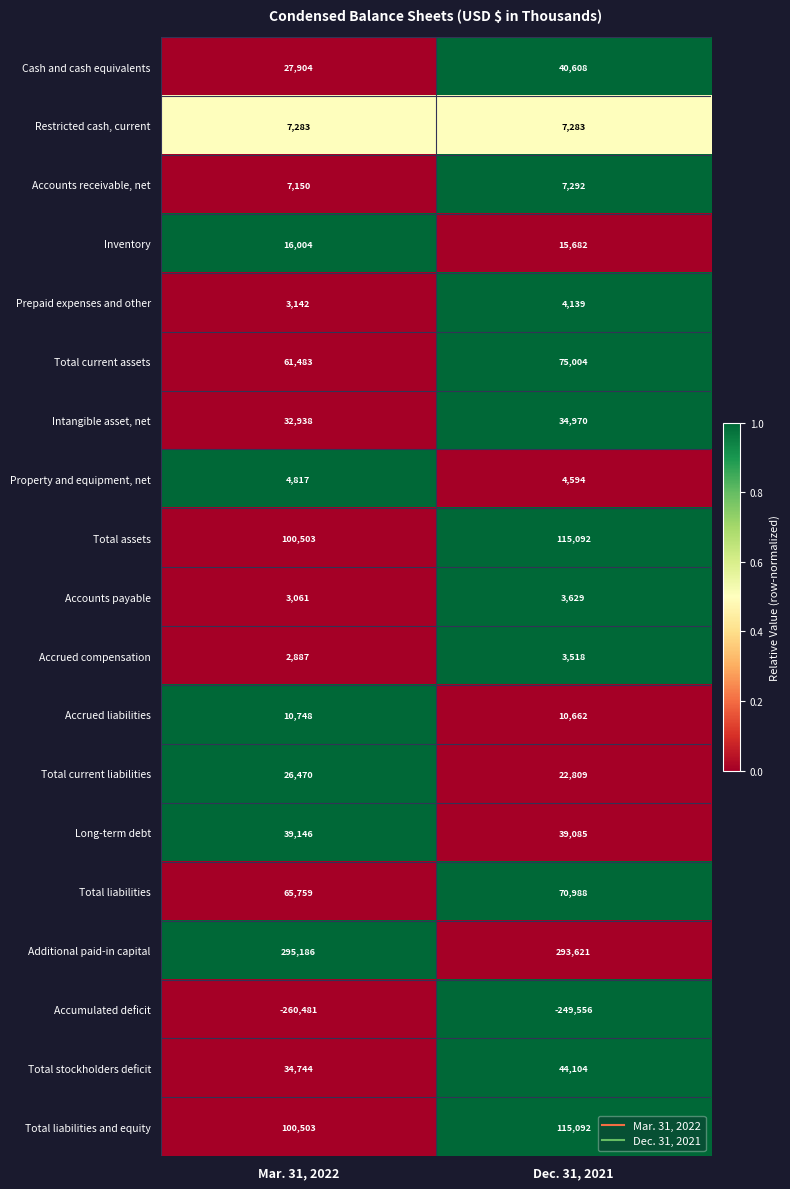

At which category is the sum across all series the highest?

Dec. 31, 2021